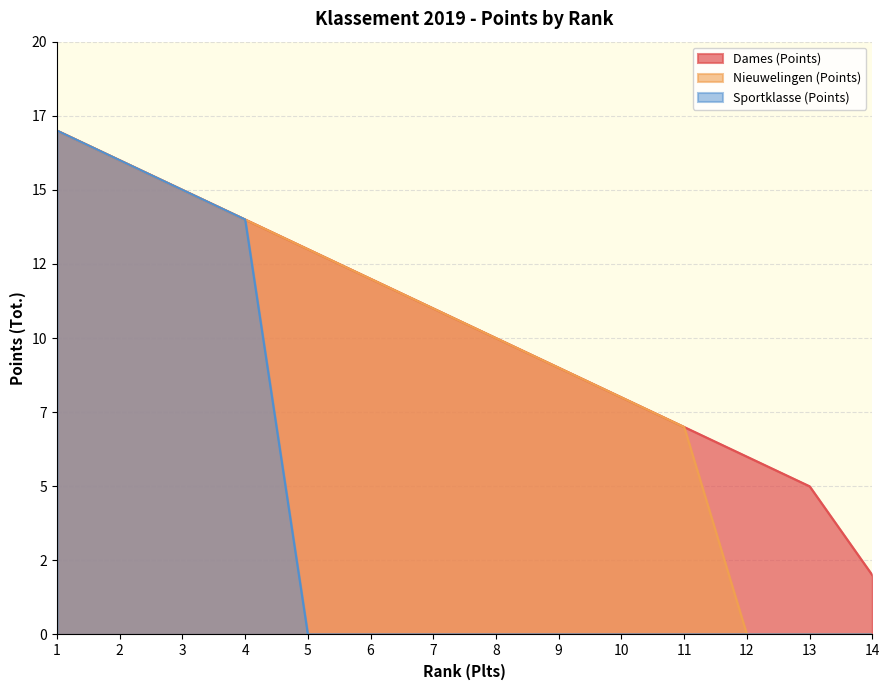

At 8, list the series in order from smallest to largest.

Sportklasse (Points), Dames (Points), Nieuwelingen (Points)